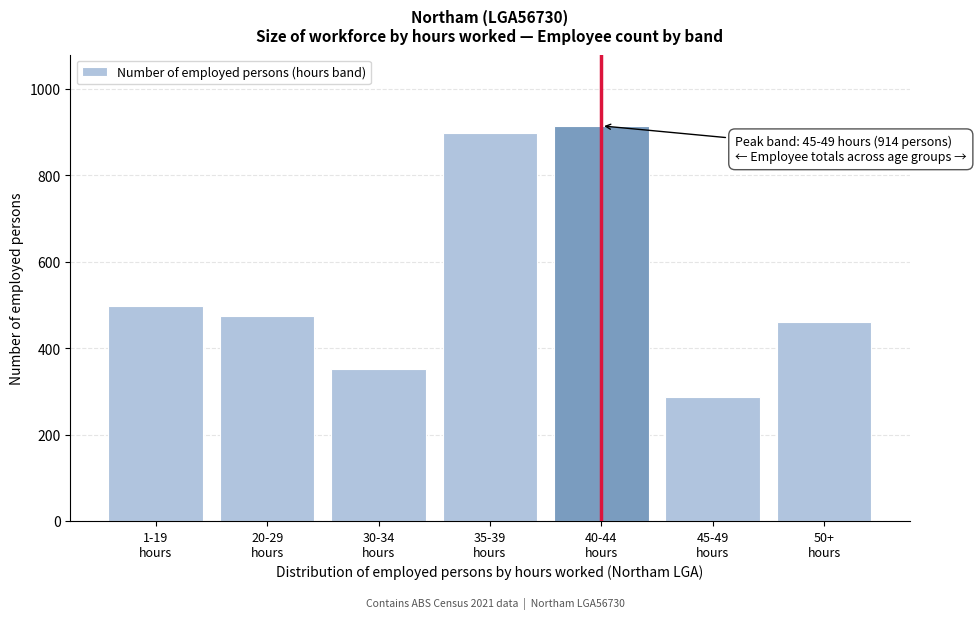

What is the average value?

554